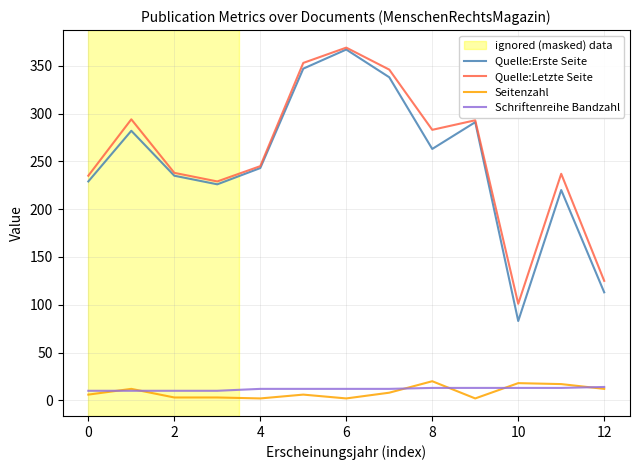

Does the chart display data point markers on the line(s)?

No